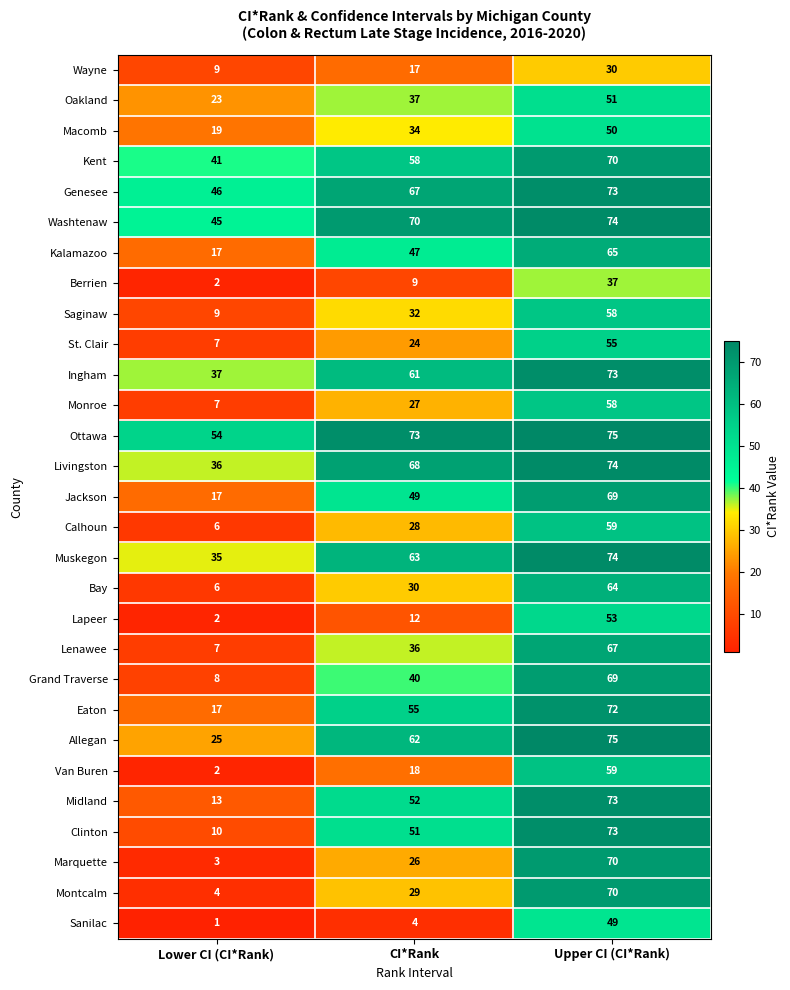

True or false: Bay has a value of 30 at CI*Rank.

True